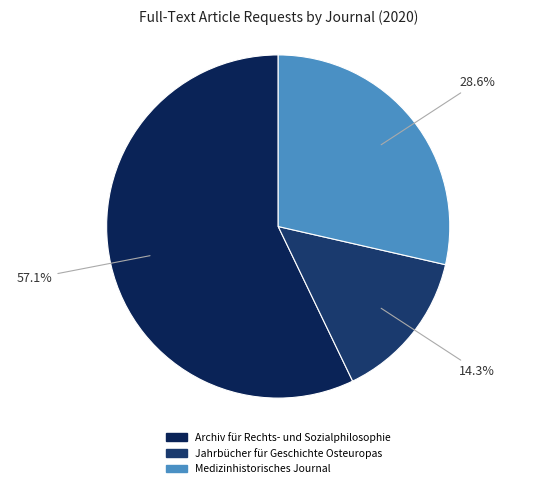

Approximately how many times larger is the value at Archiv für Rechts- und Sozialphilosophie compared to Jahrbücher für Geschichte Osteuropas?

4.0